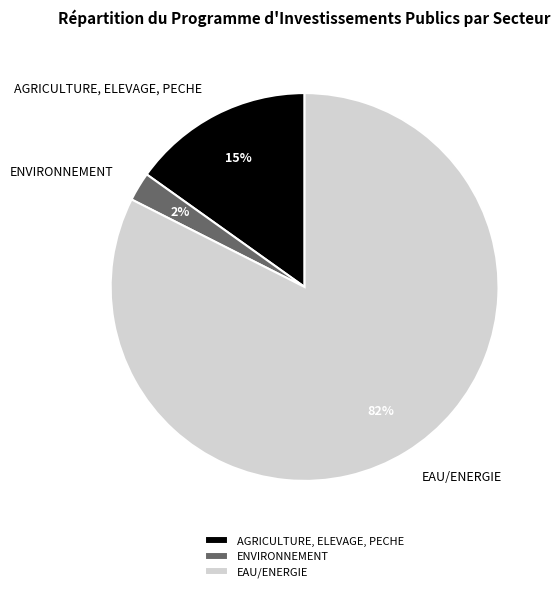

Combined, do ENVIRONNEMENT and AGRICULTURE, ELEVAGE, PECHE account for over 50%?

No